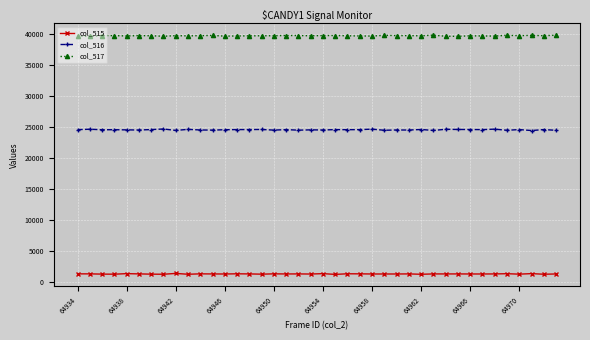

What is the sum of all col_517 values?

1587418